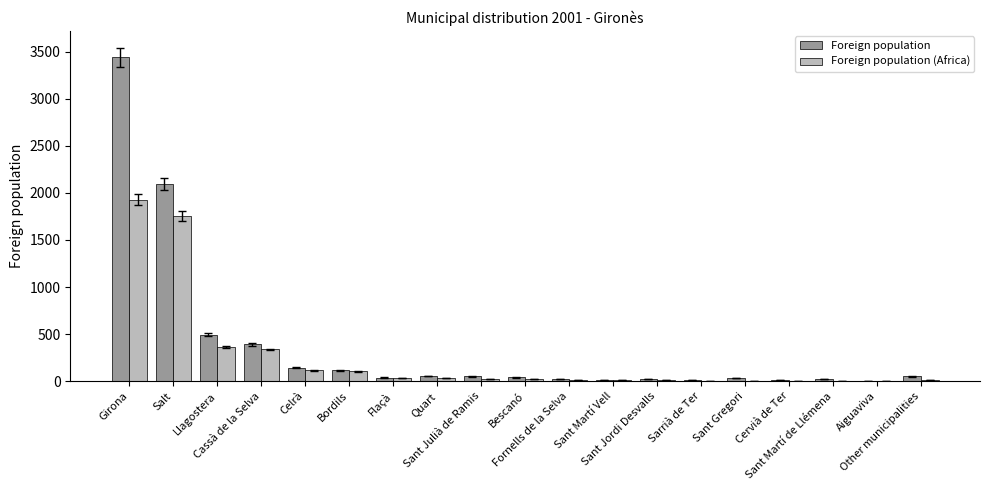

How many groups of bars are there?

19